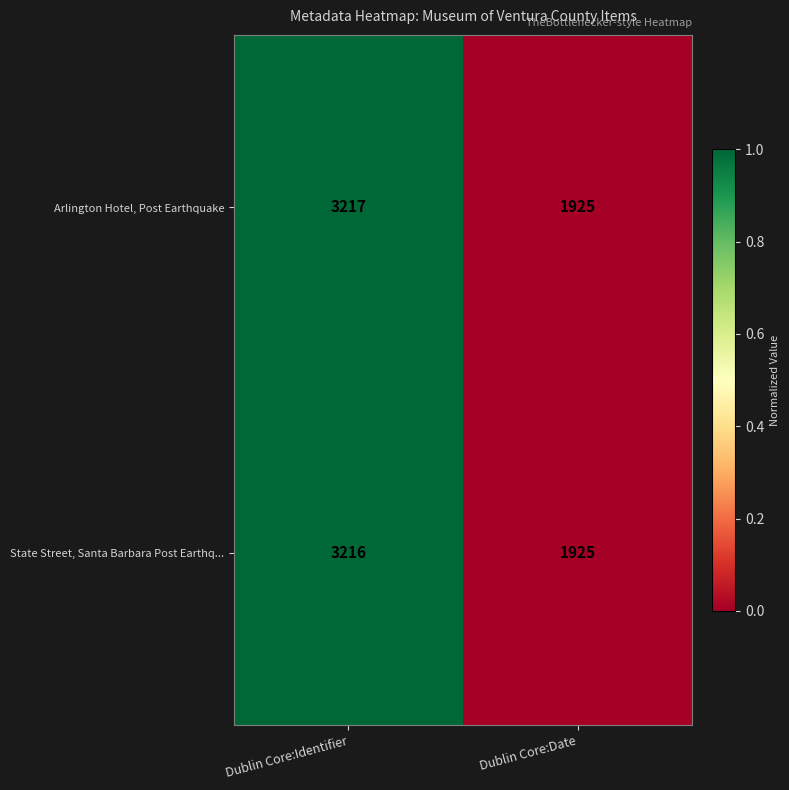

List the series in order of their peak value, highest first.

Arlington Hotel, Post Earthquake, State Street, Santa Barbara Post Earthq...